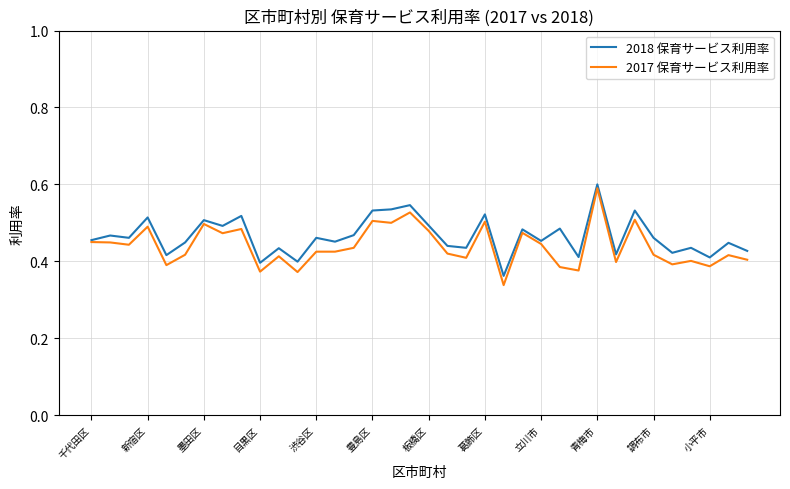

Which series has the widest spread of values?

2017 保育サービス利用率